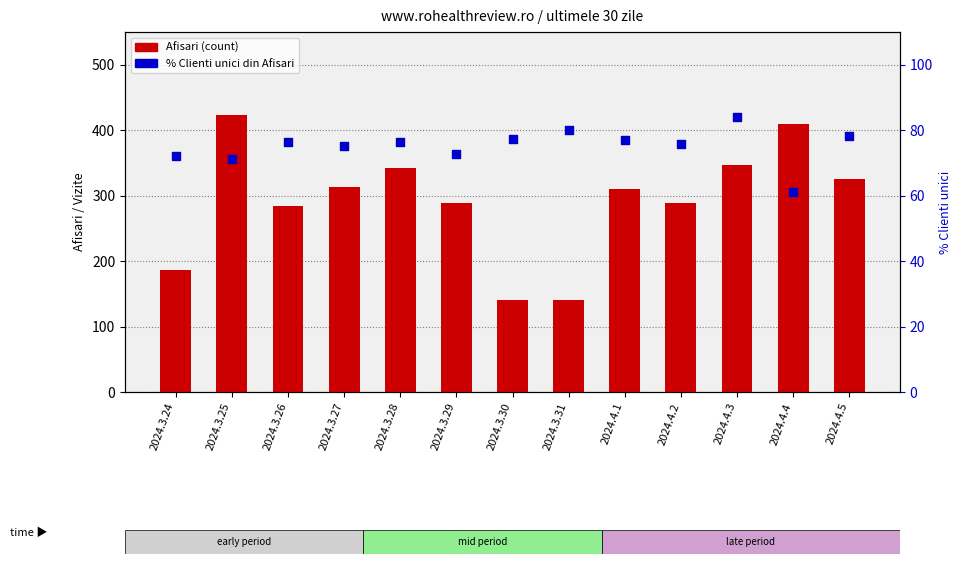

At which category is the sum across all series the highest?

2024.3.25